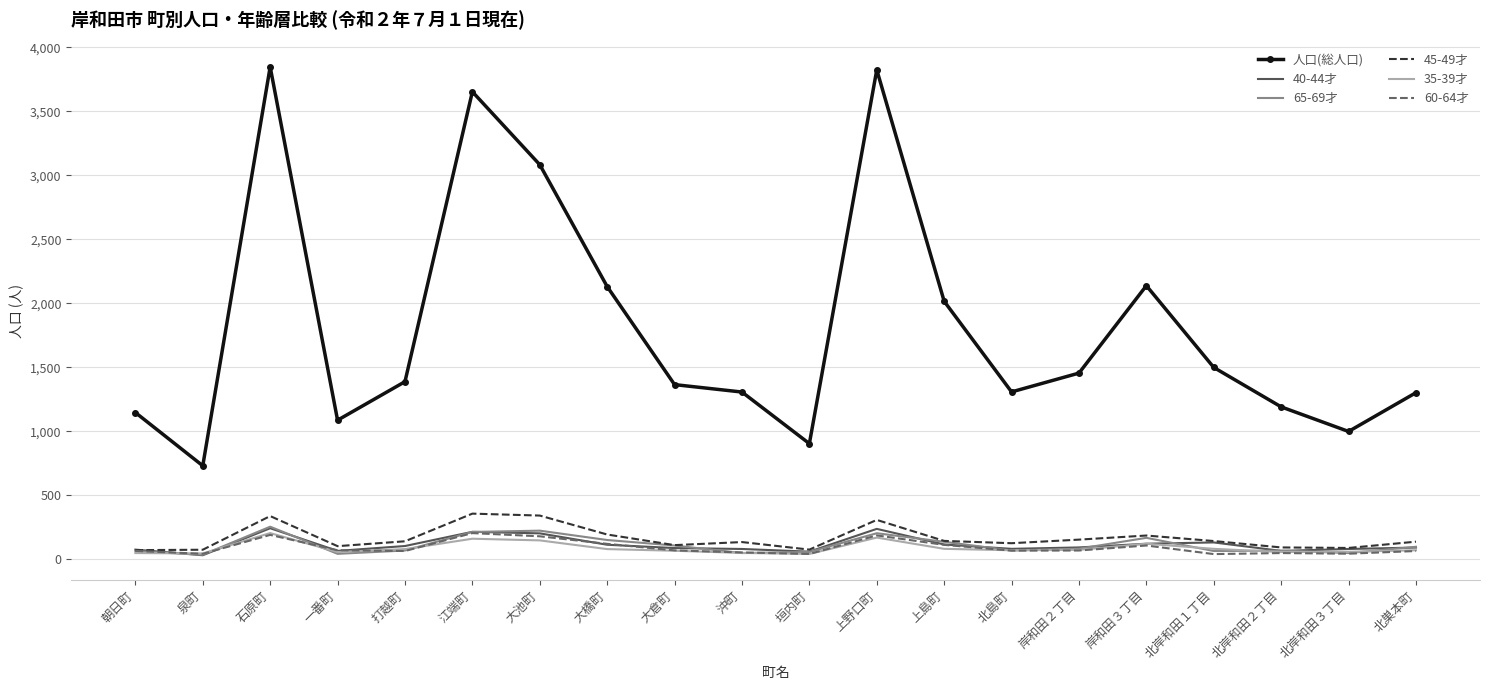

Where is the first local minimum for 人口(総人口)?

泉町